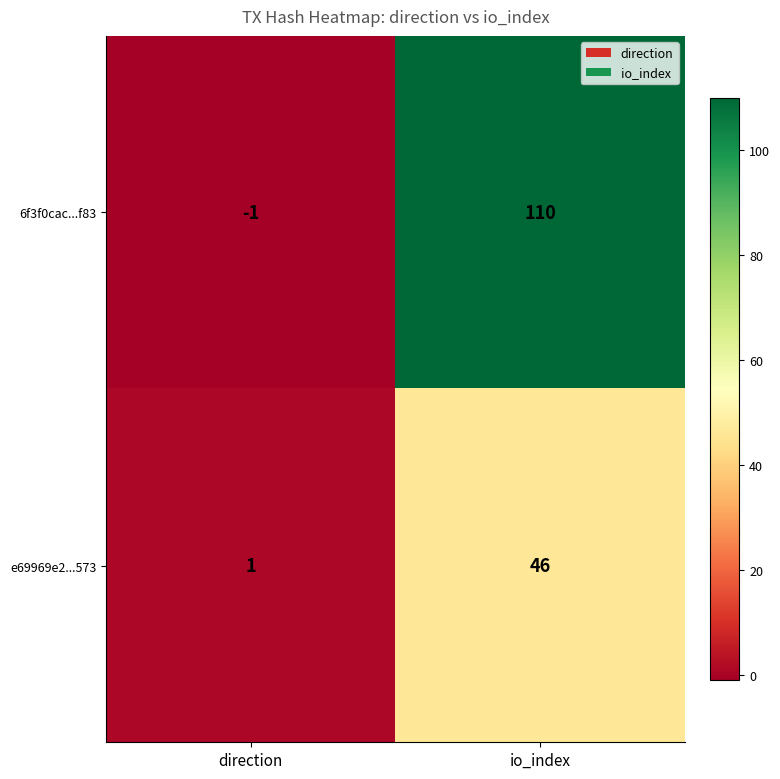

Reading left to right, extract all data points from this chart.

6f3f0cac...f83: -1	110
e69969e2...573: 1	46